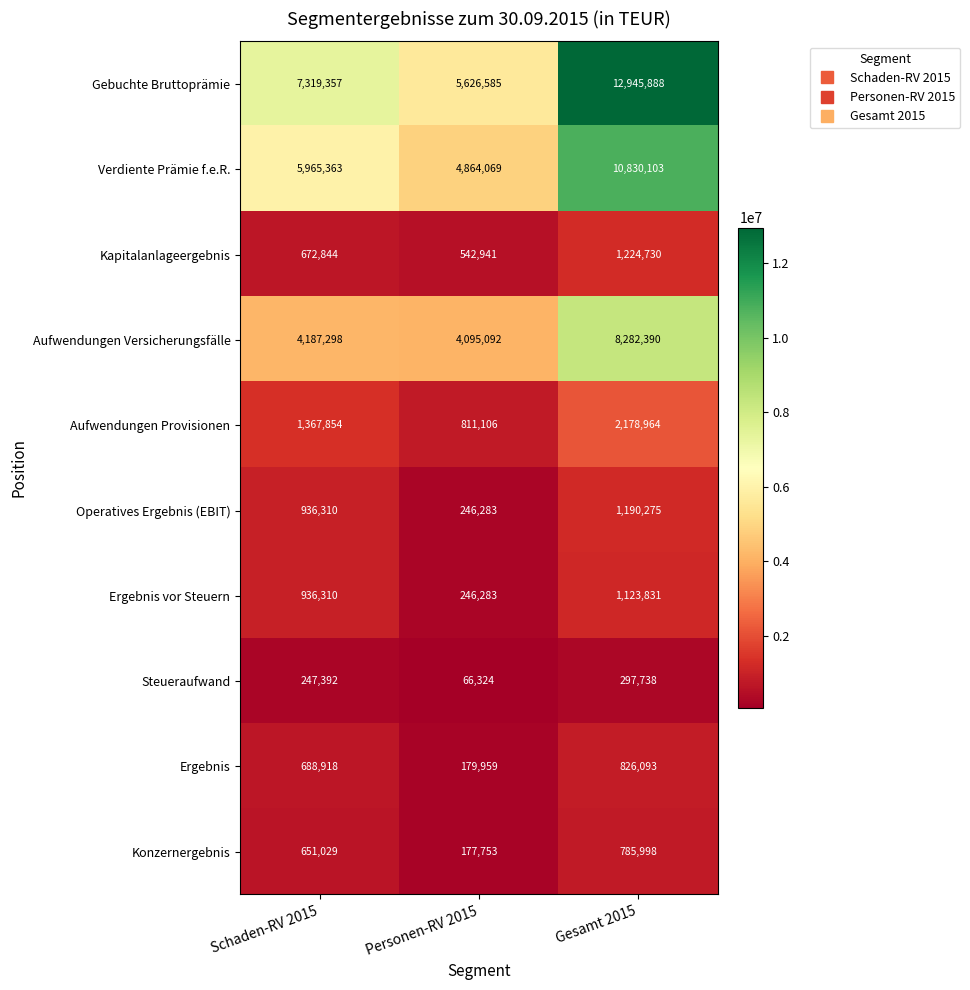

How many Ergebnis values are between 179959 and 826093?

3